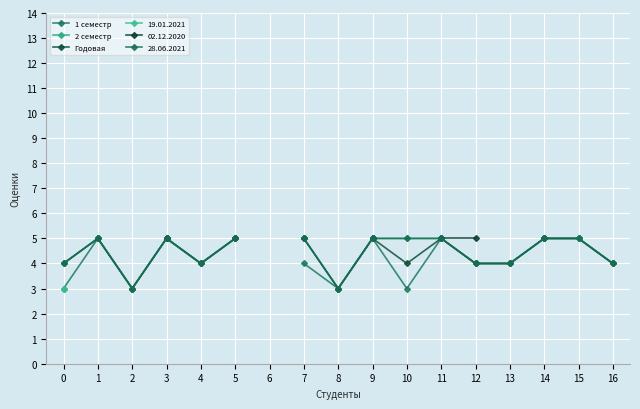

What is the total value across all series at 7?

14.0